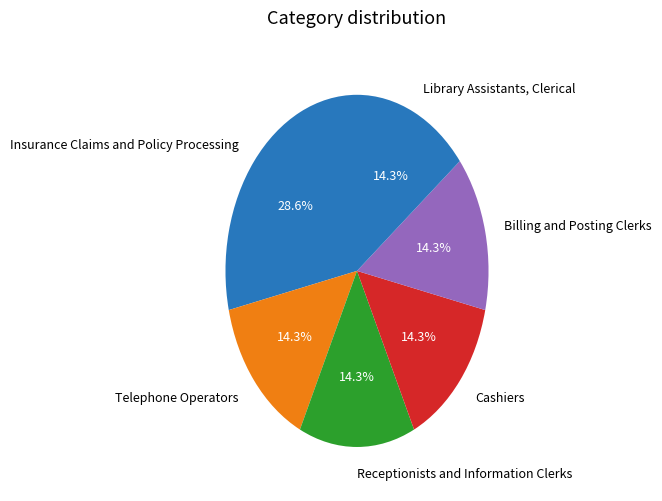

Between Insurance Claims and Policy Processing and Receptionists and Information Clerks, which is larger?

Insurance Claims and Policy Processing